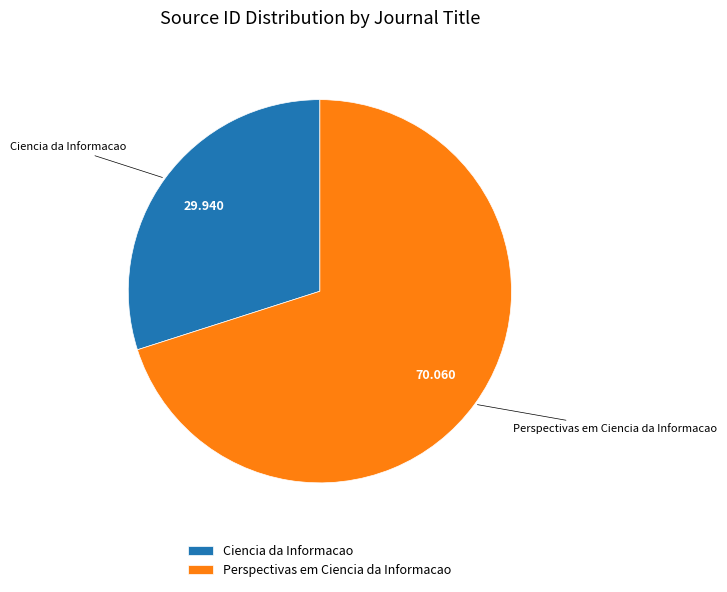

How many slices are in this pie chart?

2